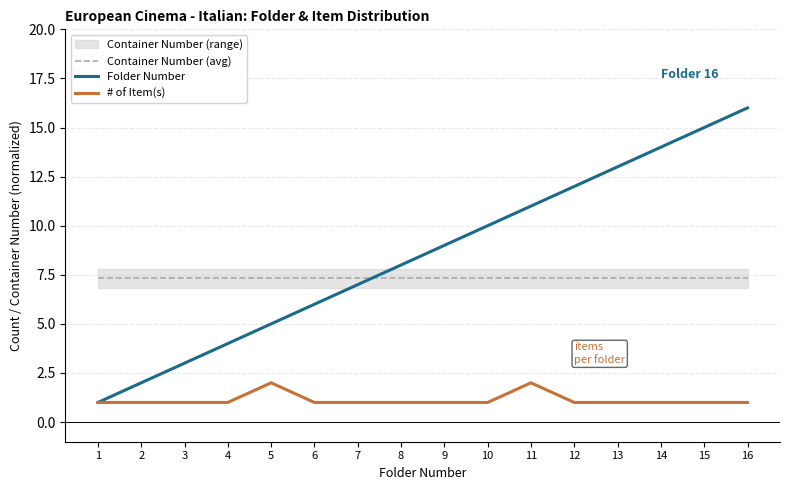

The # of Item(s) series shows 1.0 at 14. True or false?

True